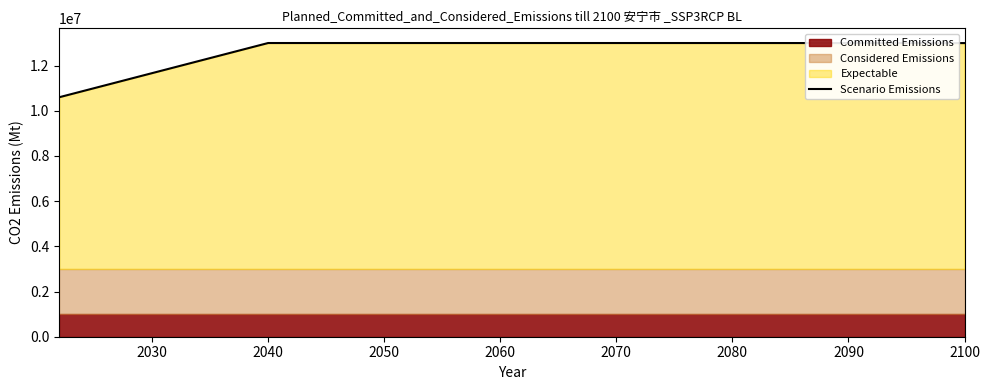

What is the sum of the values at 2060 and 2020?

22266666.7